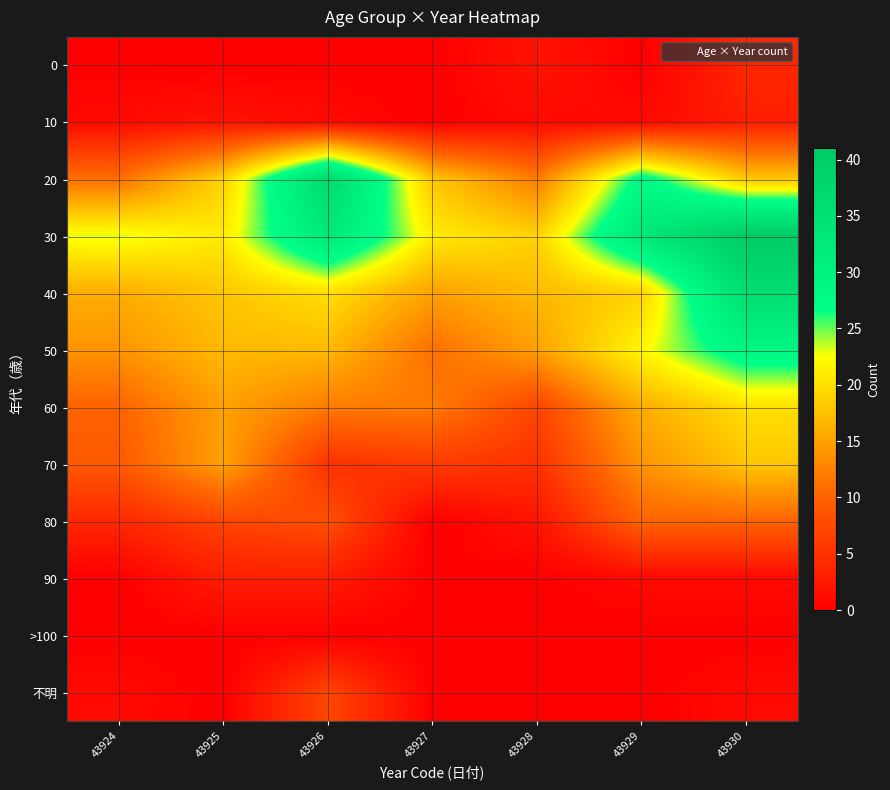

Rank the series by their maximum value, from lowest to highest.

>100, 10, 90, 0, 不明, 80, 70, 60, 50, 40, 20, 30